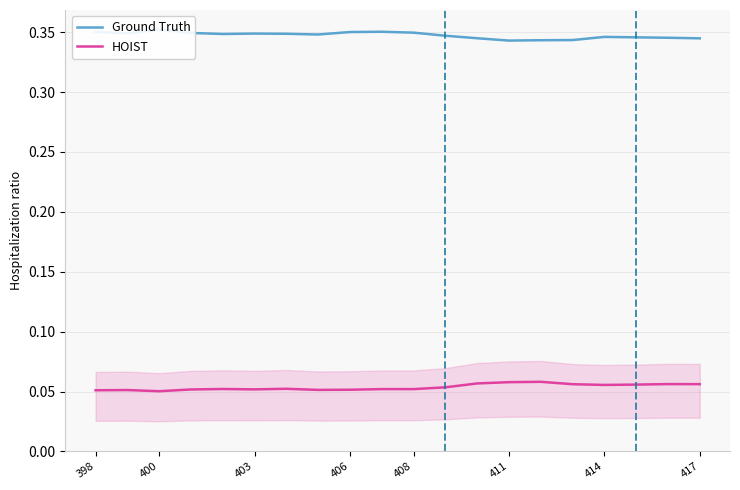

What is the average value of the Ground Truth series?

0.3